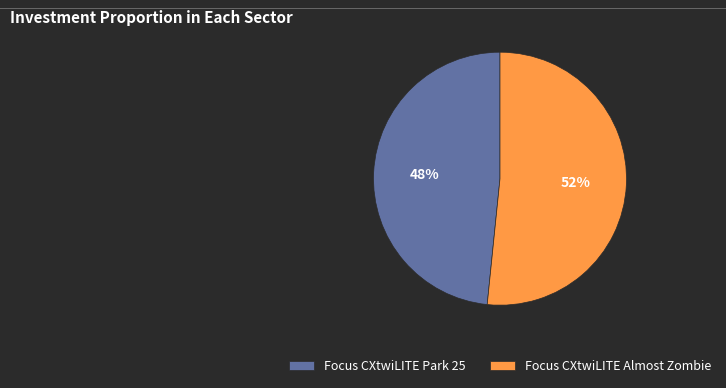

To the nearest percent, what is the average slice percentage?

50%